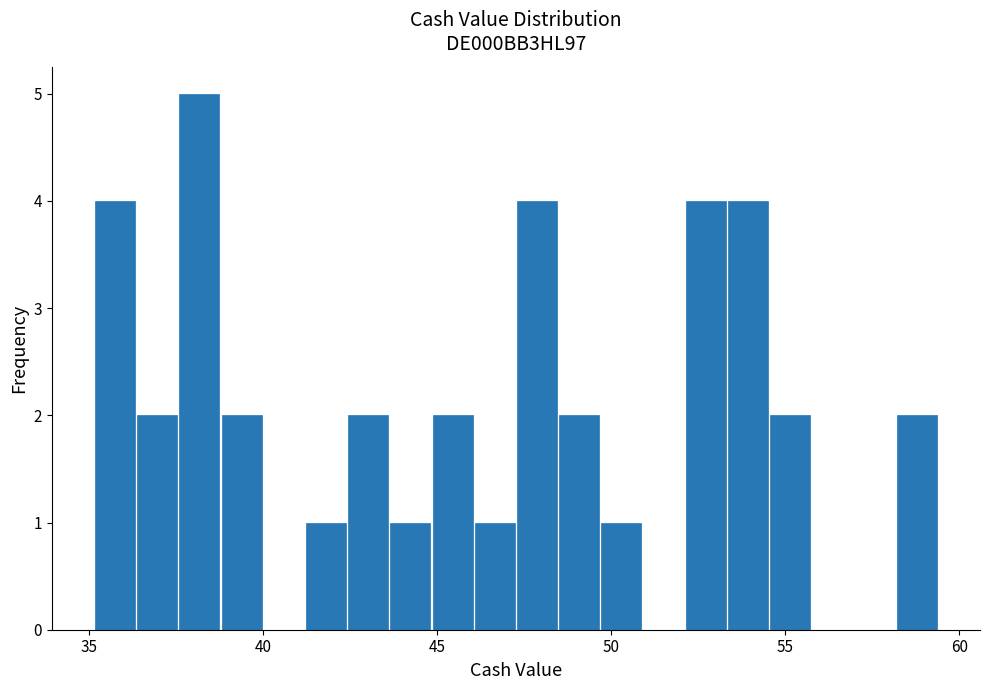

Around what value on the x-axis is the tallest bar? Give the approximate position of its centre, as read against the axis.

38.0